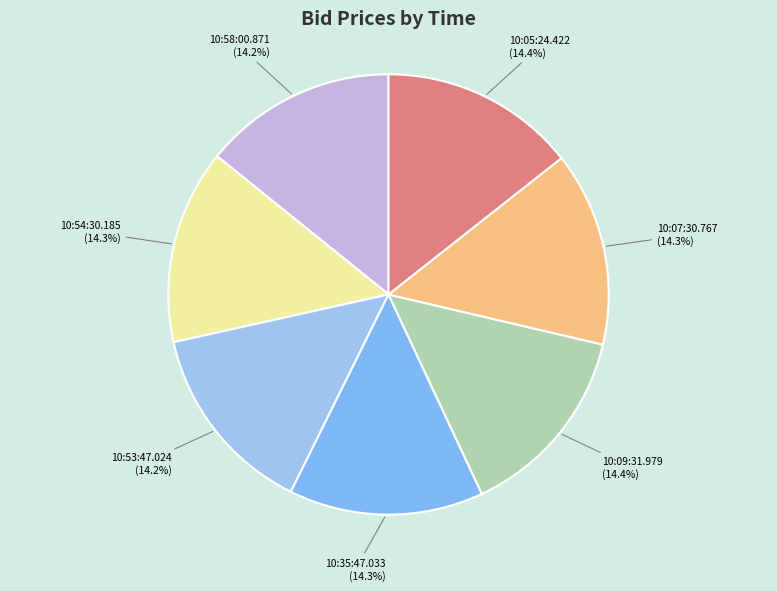

To the nearest percent, what is the combined percentage of 10:54:30.185 and 10:05:24.422?

29%